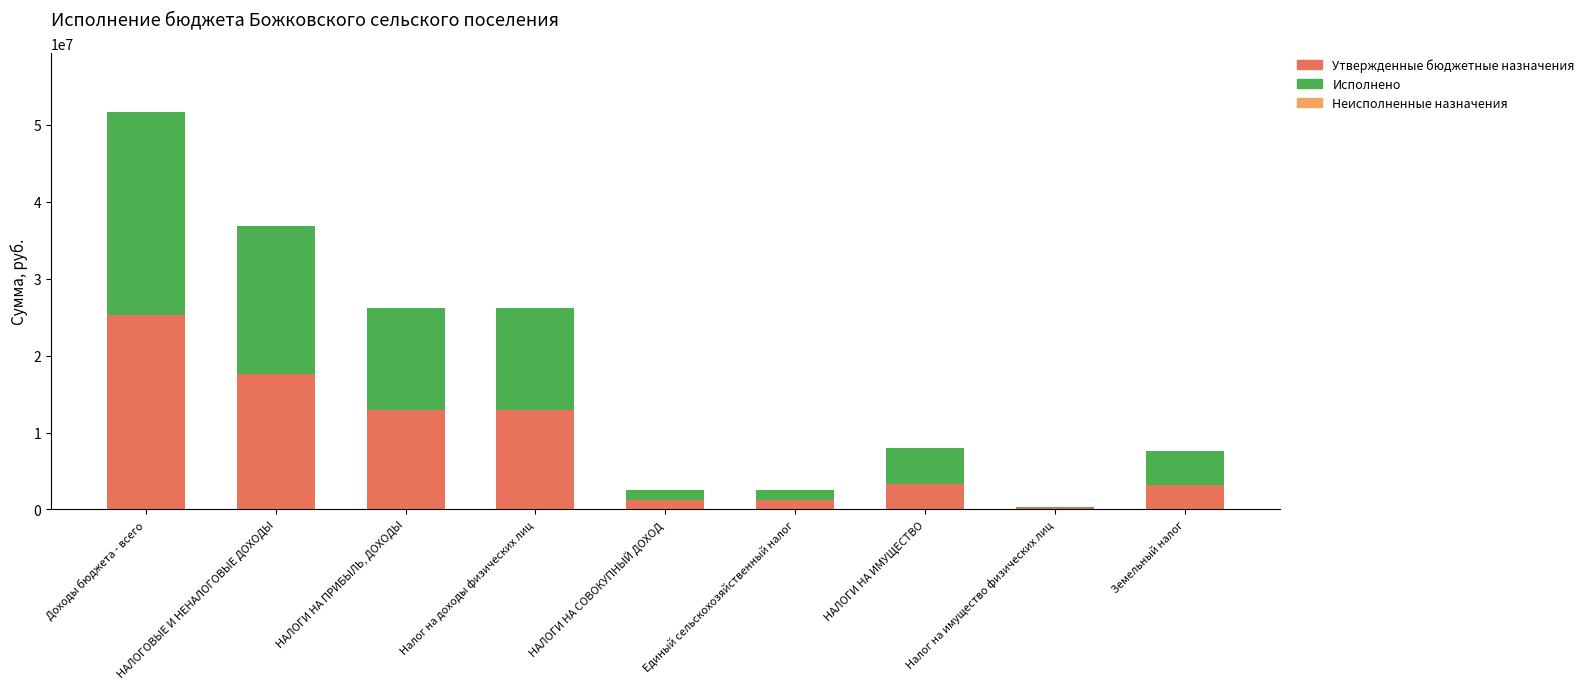

Which category has the highest value in the Утвержденные бюджетные назначения series?

Доходы бюджета - всего